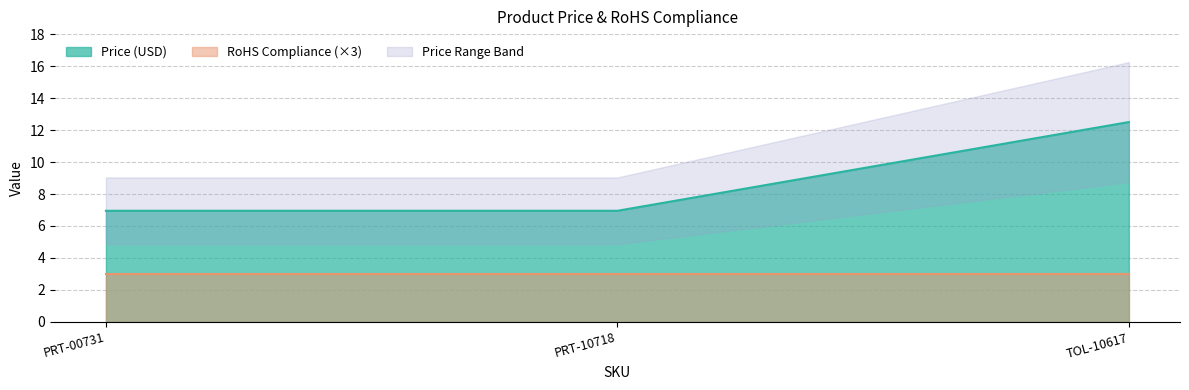

What is the maximum value shown in the chart?

12.5